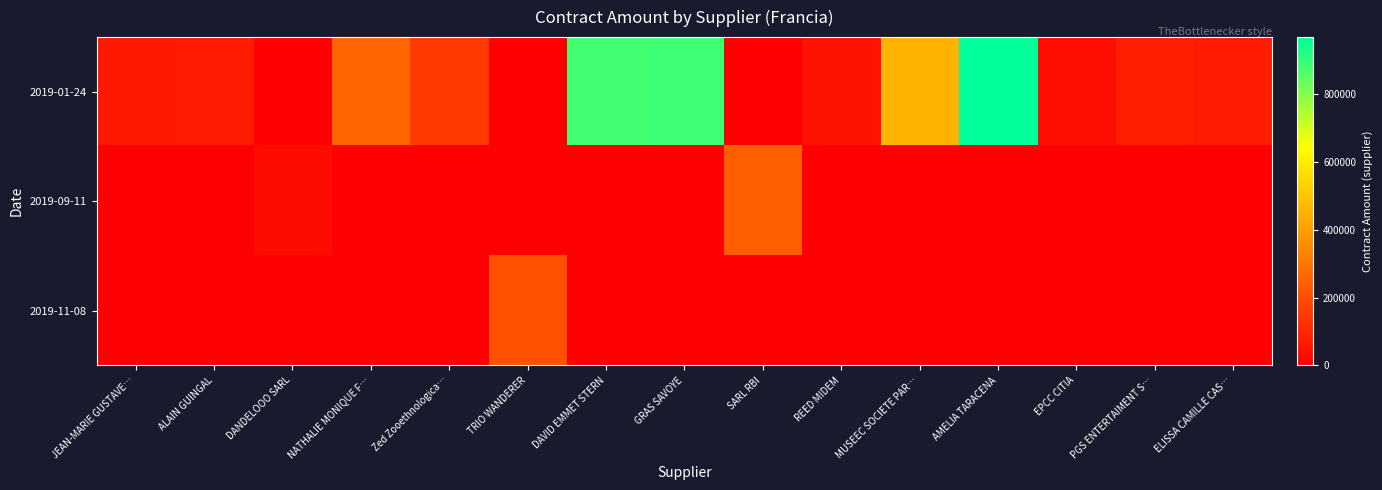

Which has a higher value, Zed Zooethnologica… or DANDELOOO SARL?

Zed Zooethnologica…